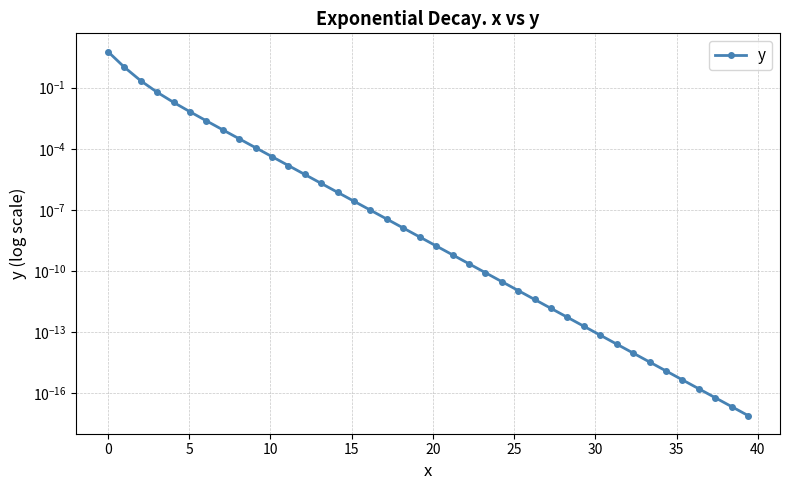

How many distinct data groups are displayed?

1